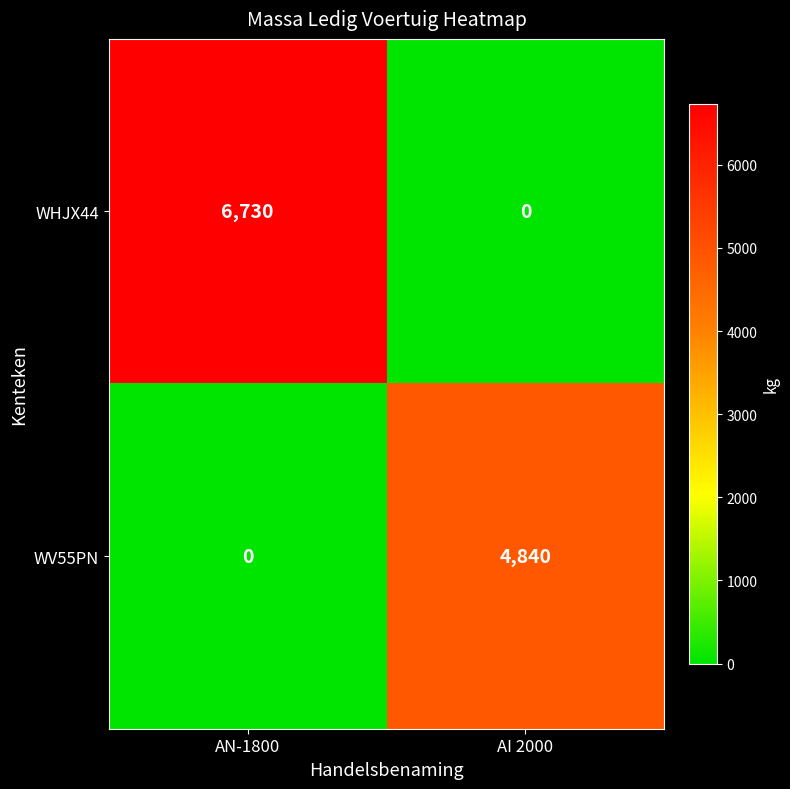

What value does the WHJX44 series have at AN-1800?

6730